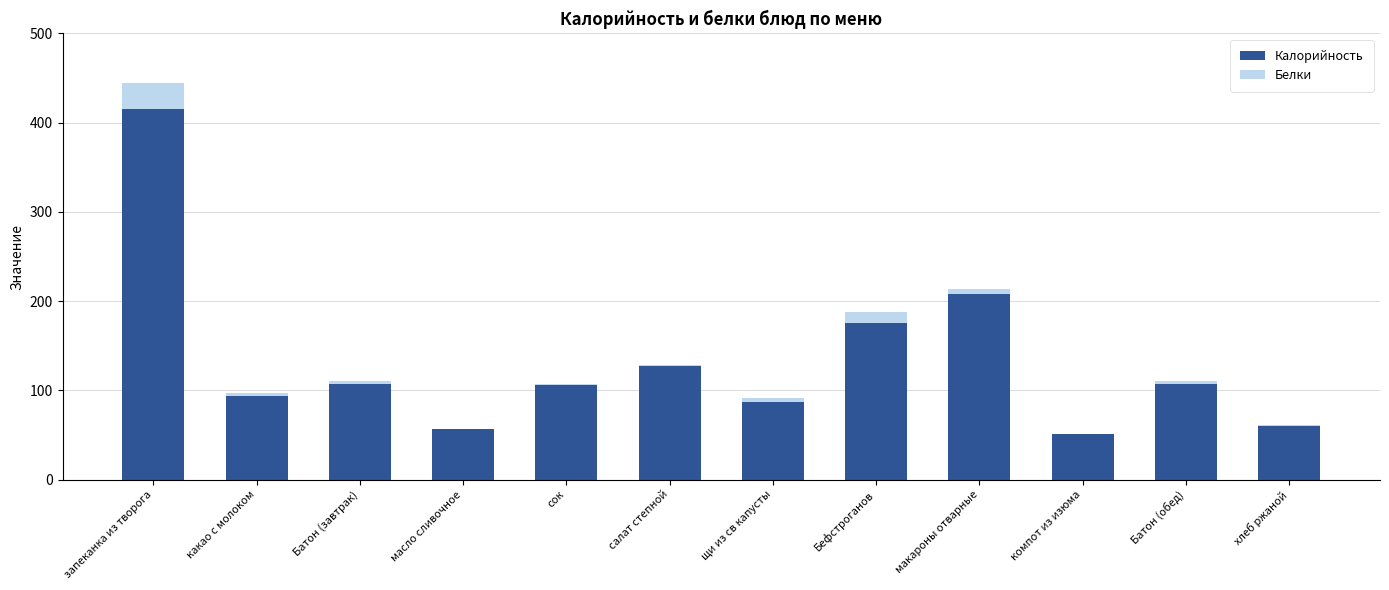

At which label is Калорийность closest to 233?

макароны отварные